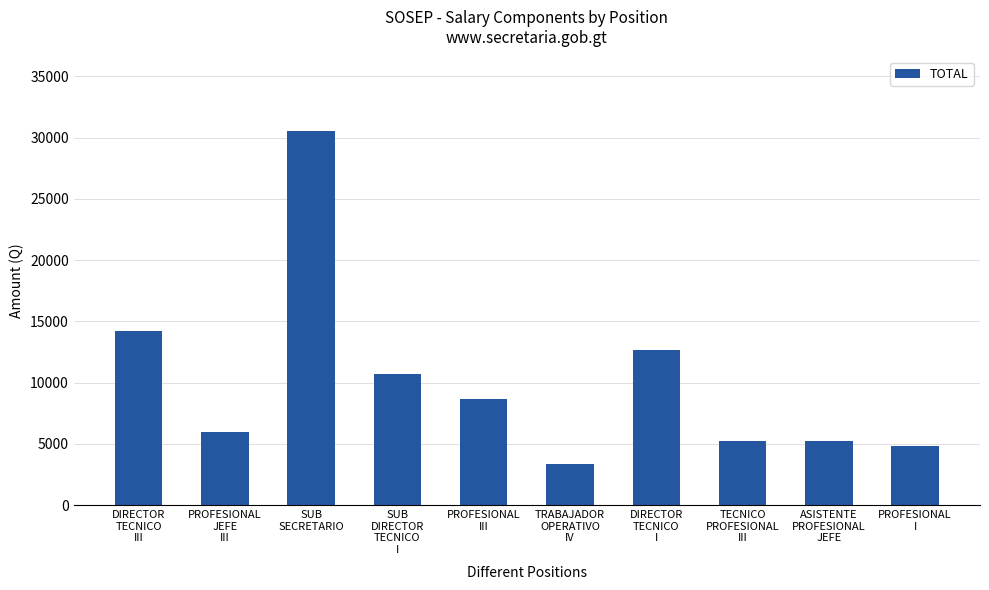

What is the value of the 3rd bar from the left?

30523